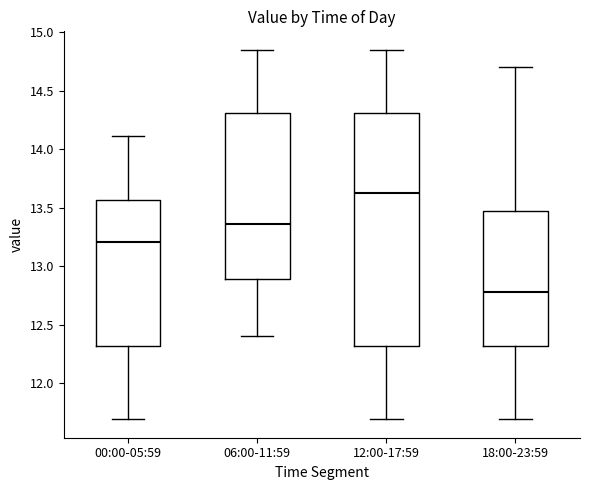

Reading left to right, transcribe this box plot: for each box, give where its median line is, the range the box spans, and where its two whiskers end, as read against the y-axis. The values are not printed on the chart, so give them approximately, as read against the axis.

00:00-05:59: median 13.20, box 12.30 to 13.55, whiskers 11.70 to 14.10
06:00-11:59: median 13.35, box 12.90 to 14.30, whiskers 12.40 to 14.85
12:00-17:59: median 13.65, box 12.30 to 14.30, whiskers 11.70 to 14.85
18:00-23:59: median 12.80, box 12.30 to 13.45, whiskers 11.70 to 14.70